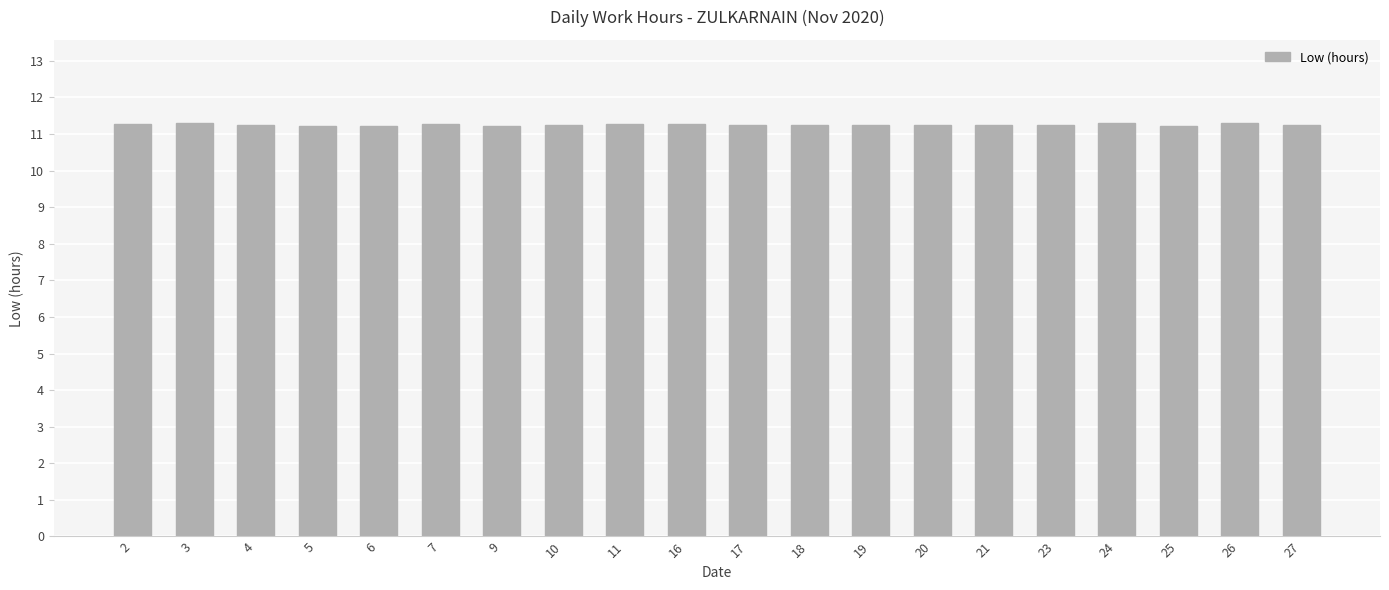

How many values are between 11 and 12?

20